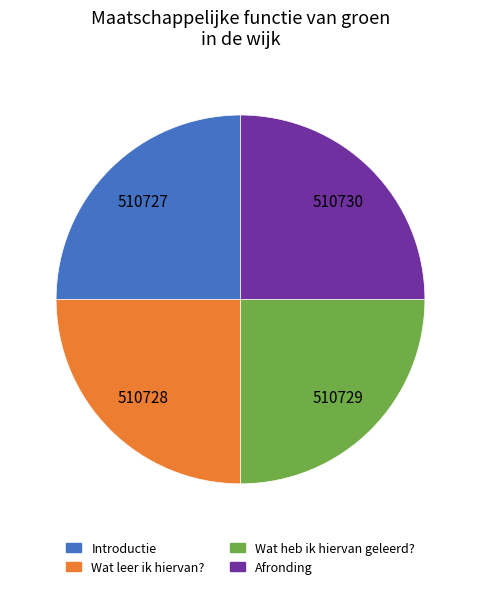

What is the ratio of the value at Wat leer ik hiervan? to the value at Introductie?

1.0